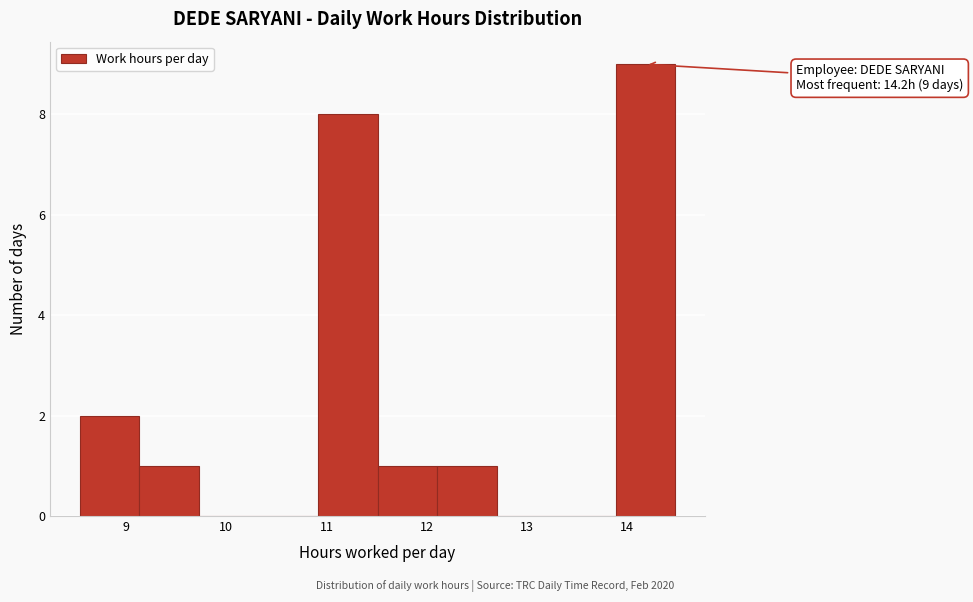

Which range on the x-axis has the tallest bar?

13.9 to 14.5